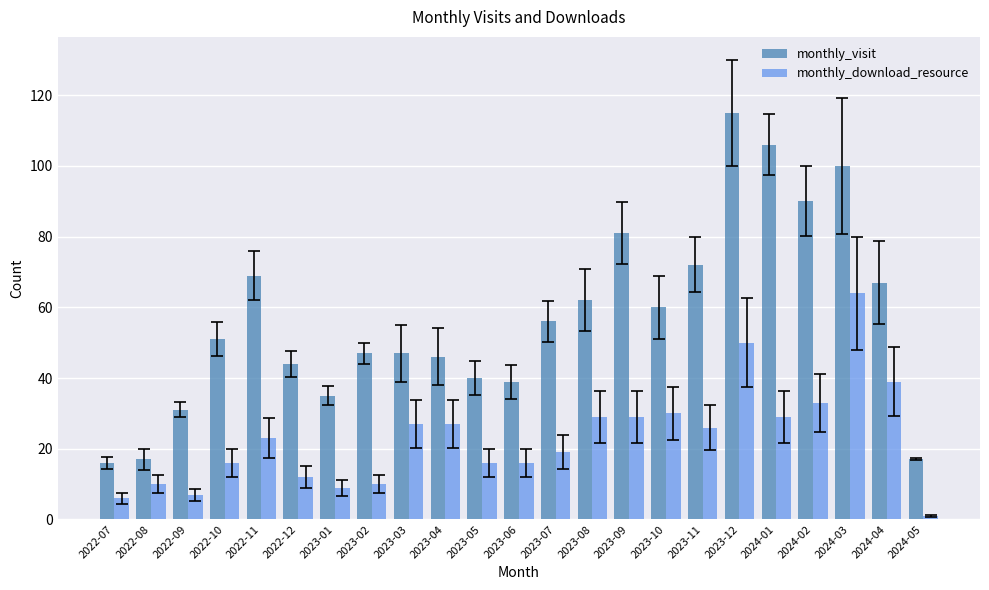

True or false: monthly_visit has a value of 16 at 2024-04.

False